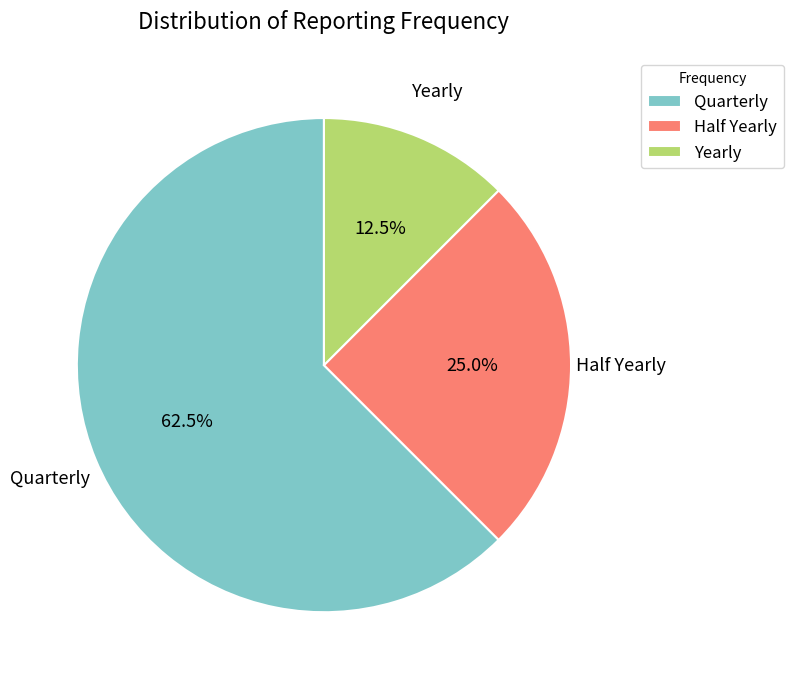

How many slices are in this pie chart?

3